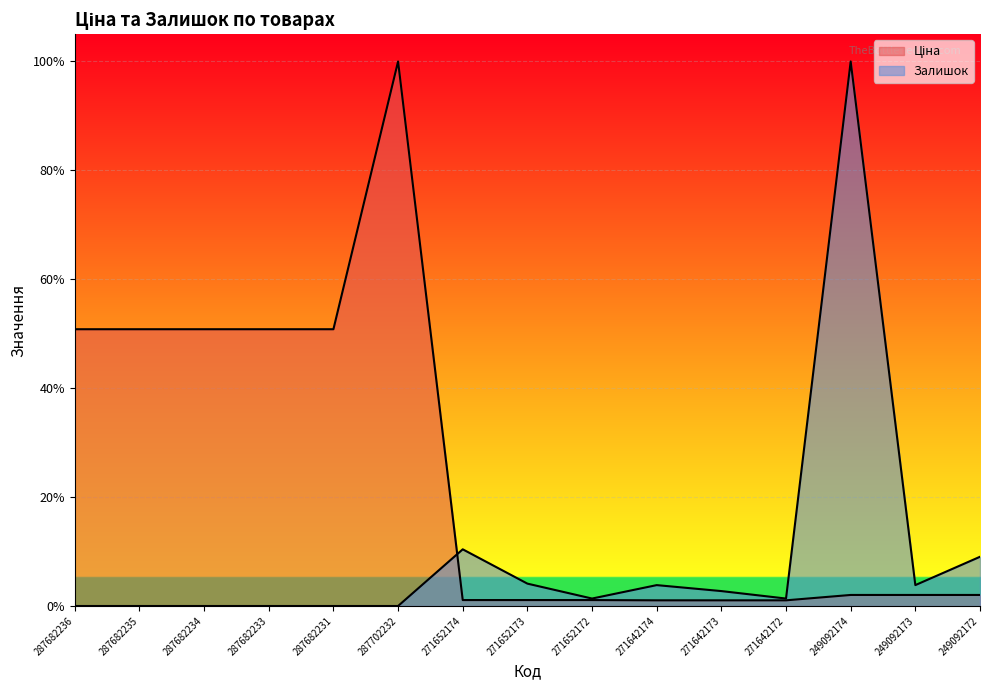

List the series in order of their peak value, highest first.

Ціна, Залишок